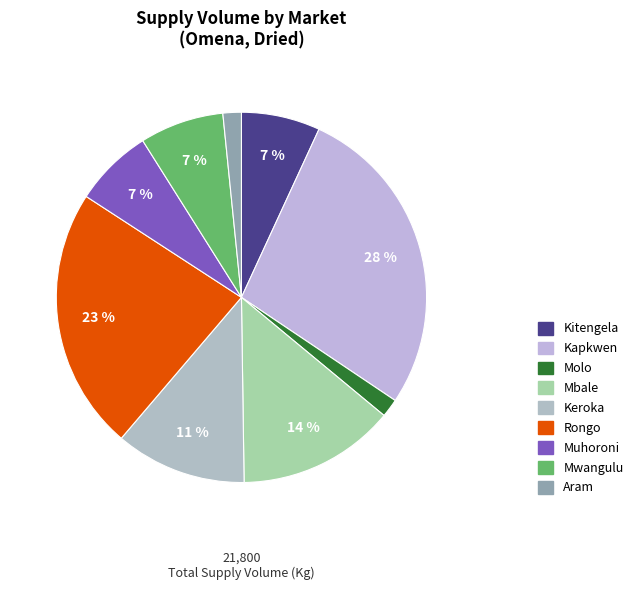

To the nearest percent, what is the difference between the Molo and Rongo slice percentages?

21%